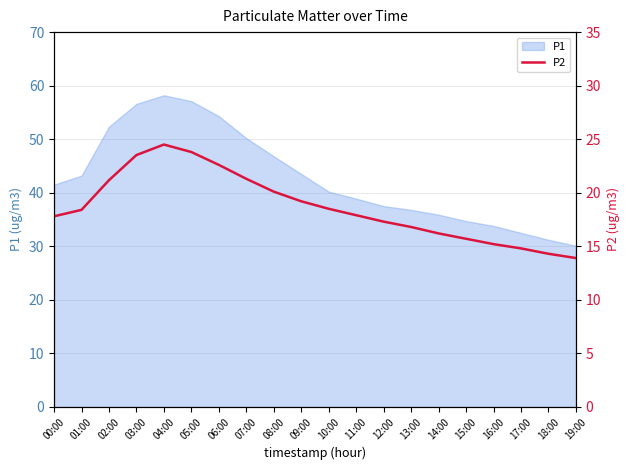

The value at 08:00 is 20.1. True or false?

True